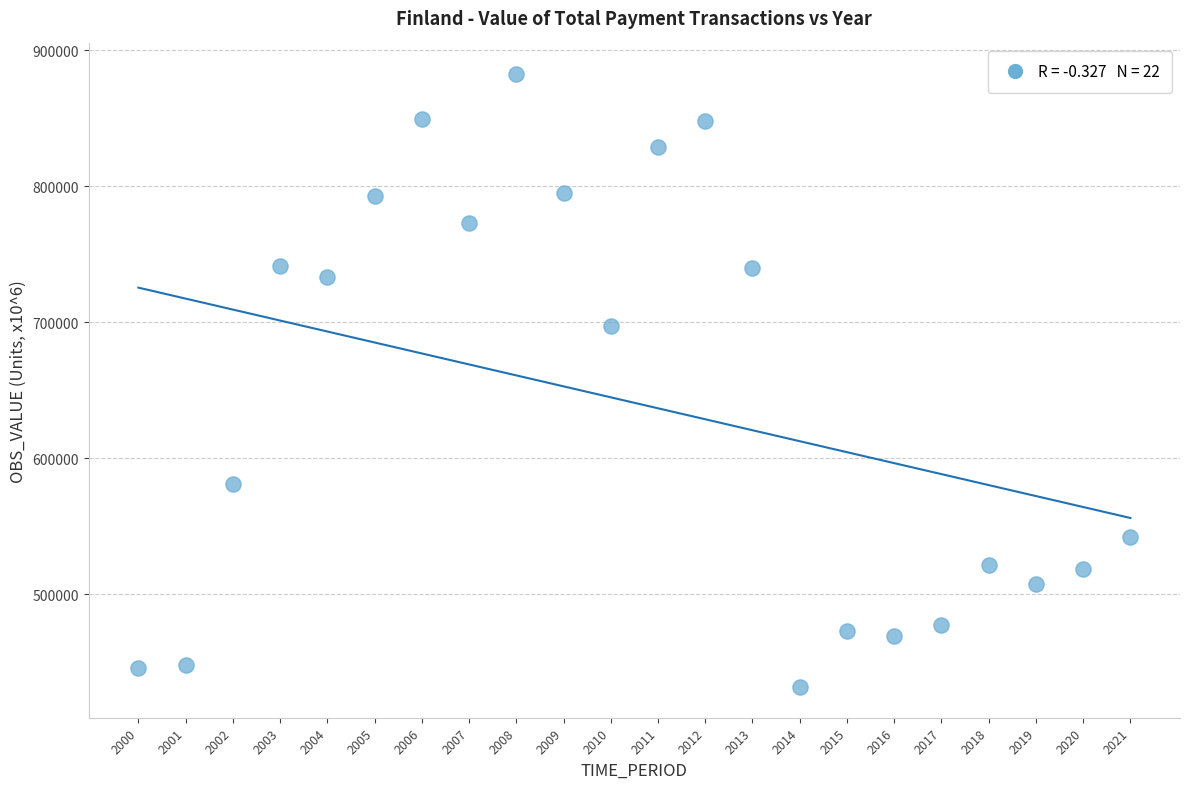

What Y value in the scatter plot is closest to 657068?

697170.6